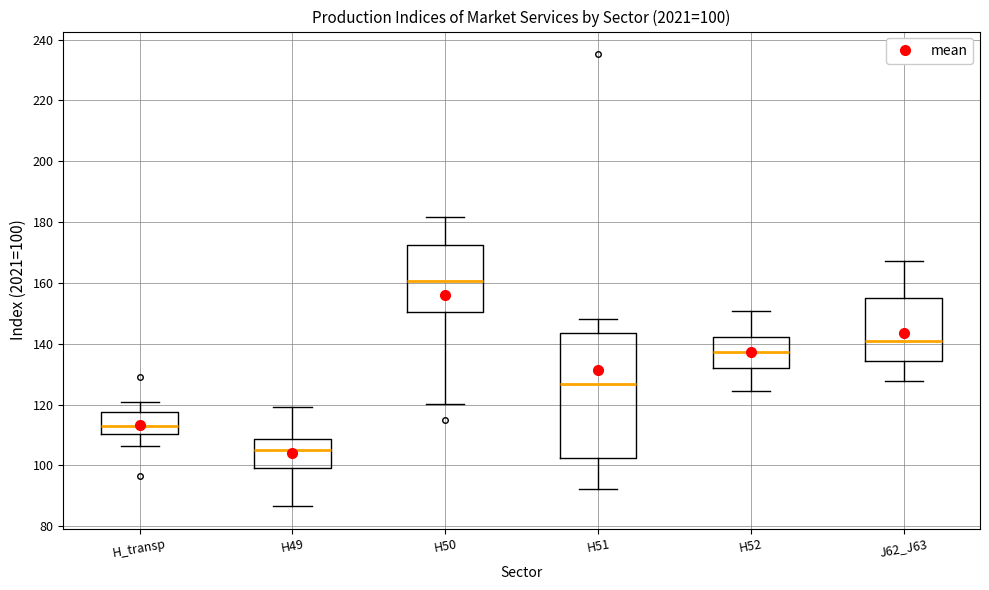

Comparing the boxes themselves (not the whiskers), which one is the tallest?

H51